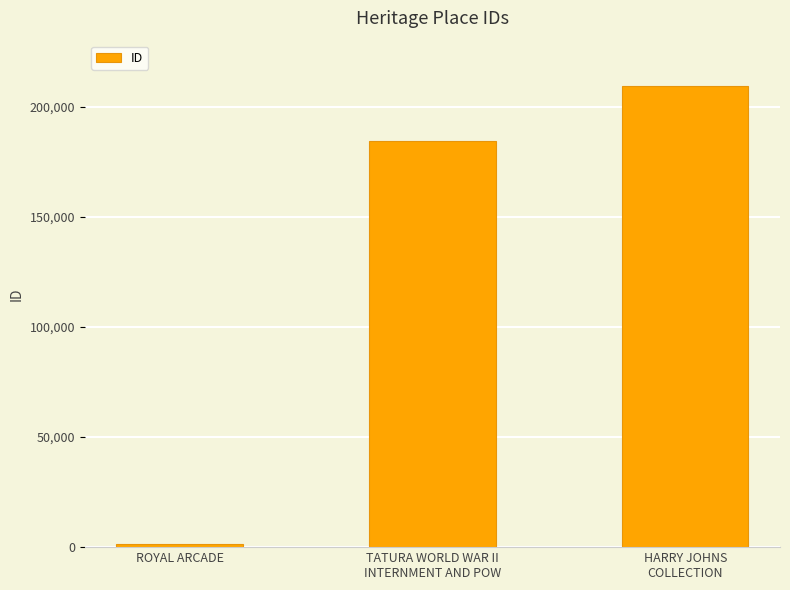

The chart shows a value of 209222 at HARRY JOHNS
COLLECTION. True or false?

True